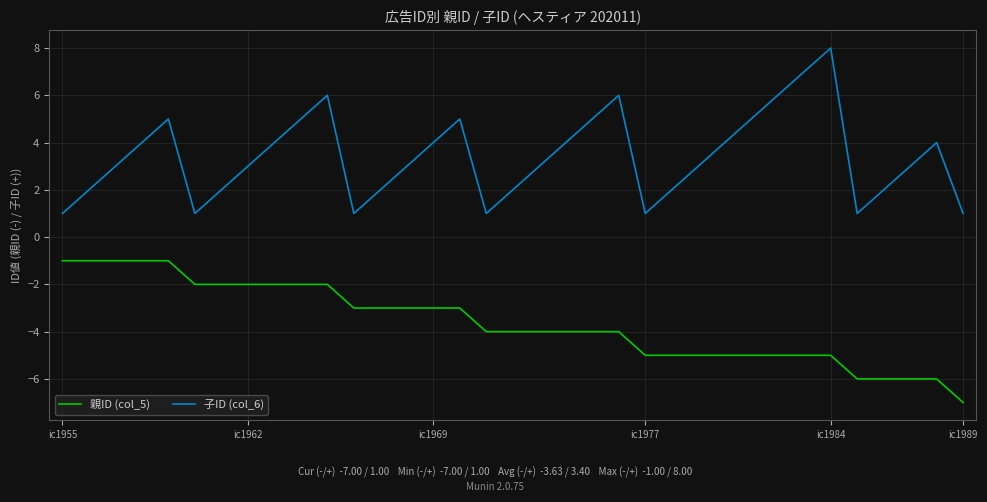

Which series has the widest spread of values?

子ID (col_6)